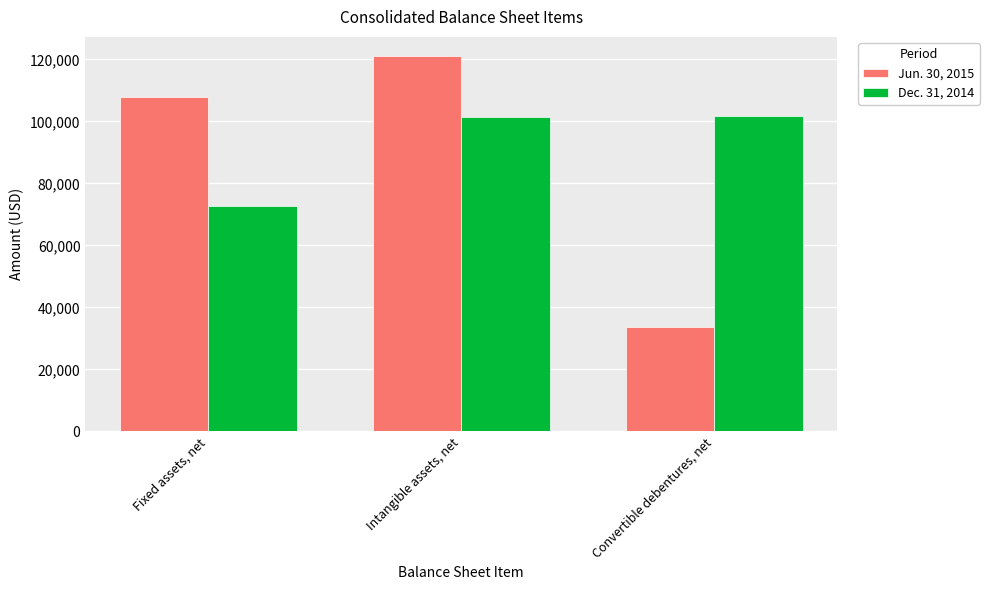

True or false: Jun. 30, 2015 has a value of 25007 at Fixed assets, net.

False